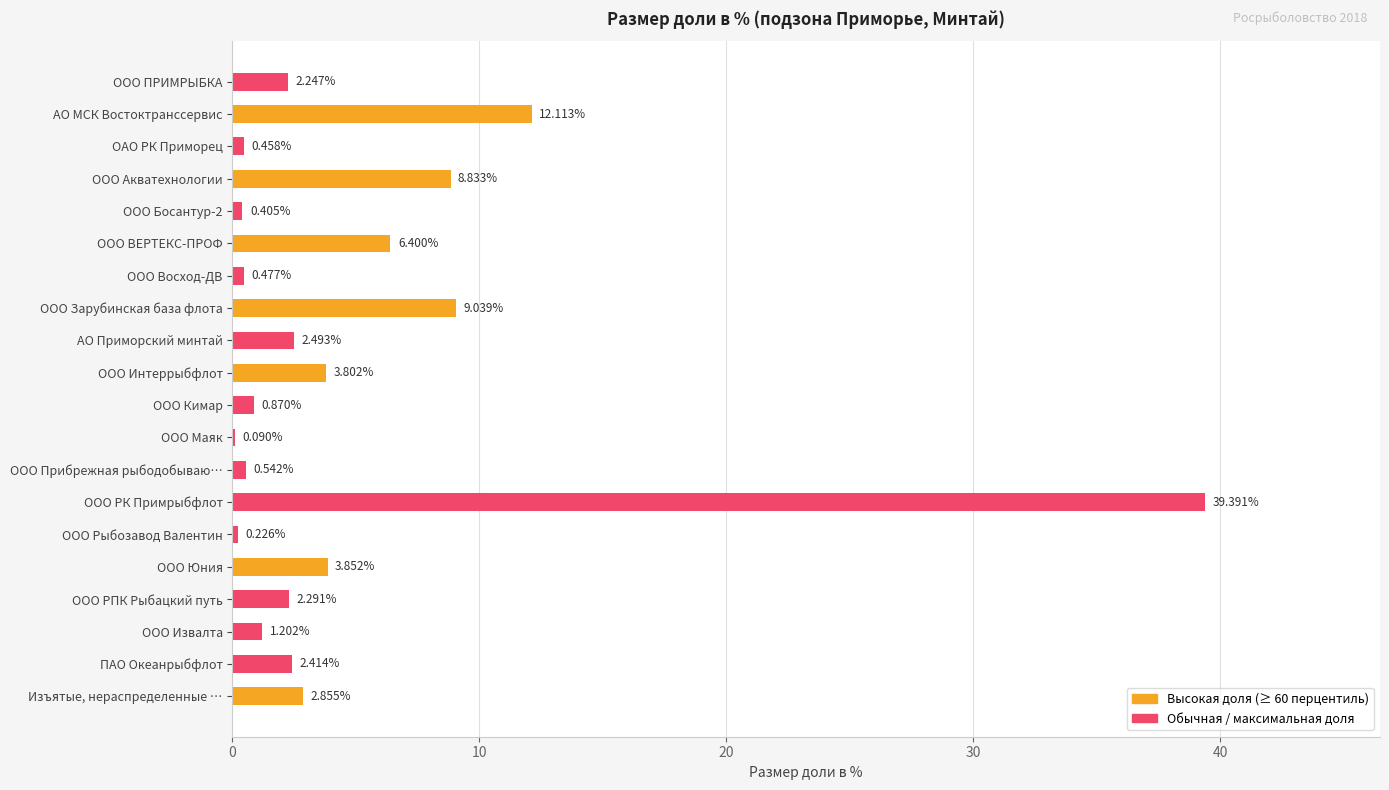

Where is the data nearest to the value 19?

АО МСК Востоктранссервис